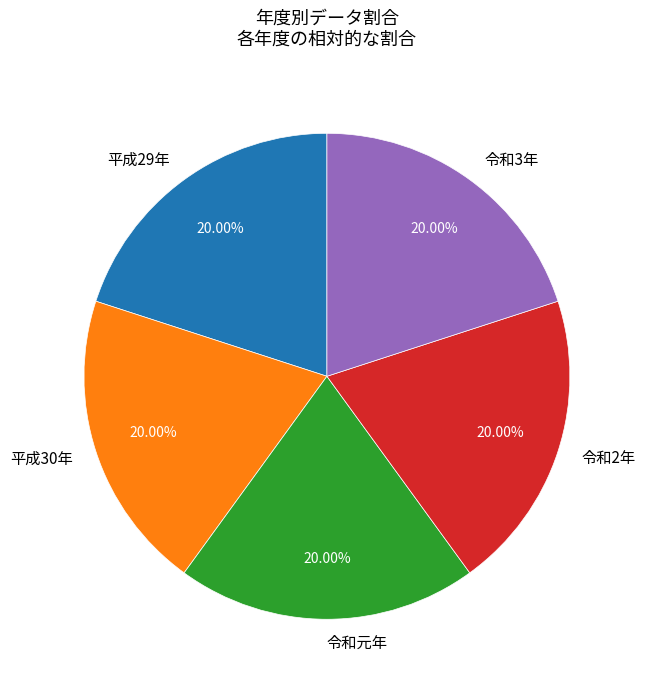

What percentage is NOT represented by 平成29年?

80.0%